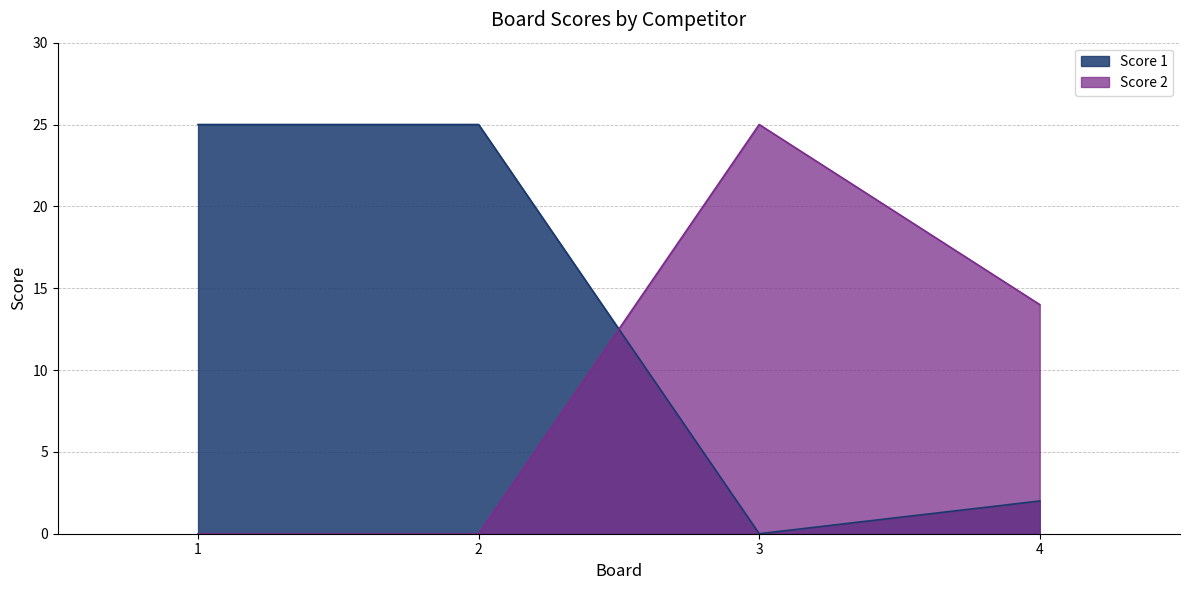

Reading right to left, transcribe all the data shown in this chart.

Score 1: 4=2	3=0	2=25	1=25
Score 2: 4=14	3=25	2=0	1=0